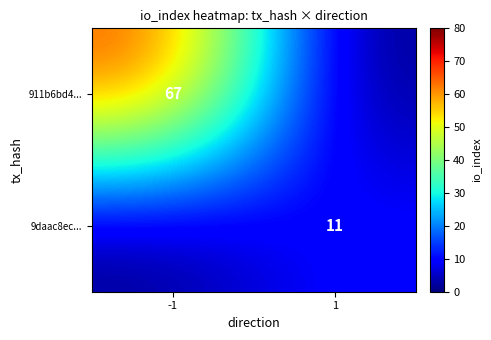

What is the greatest value displayed?

67